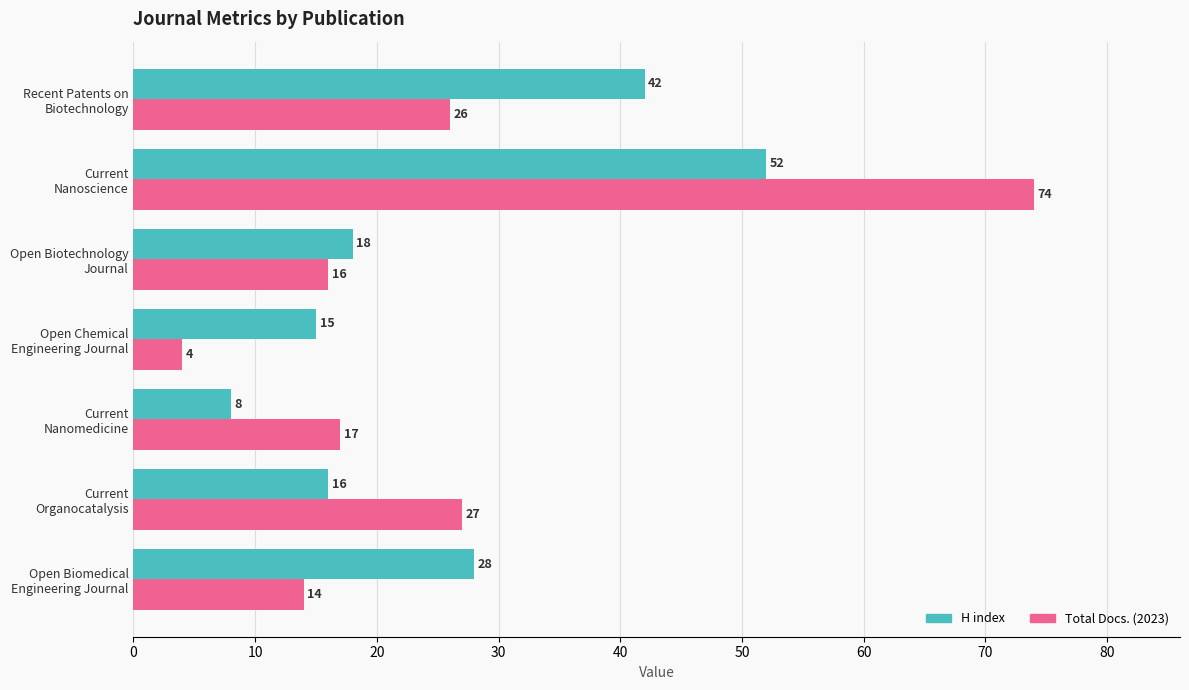

What are all the series names shown in the legend?

H index, Total Docs. (2023)